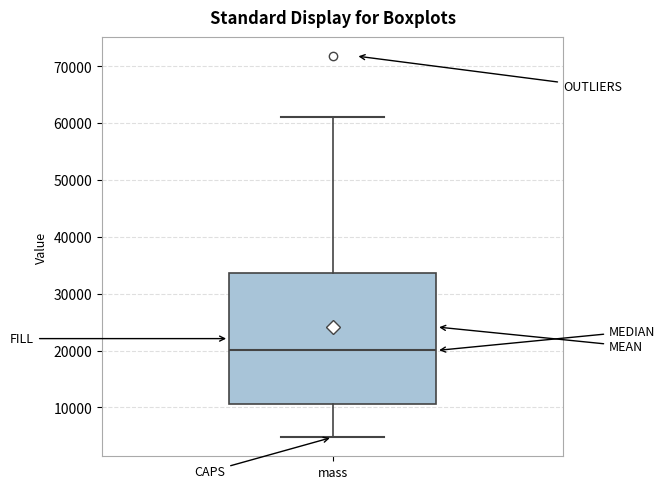

Where does the lower whisker of the box for mass end on the y-axis? The values are not printed on the chart, so give them approximately, as read against the axis.

5000